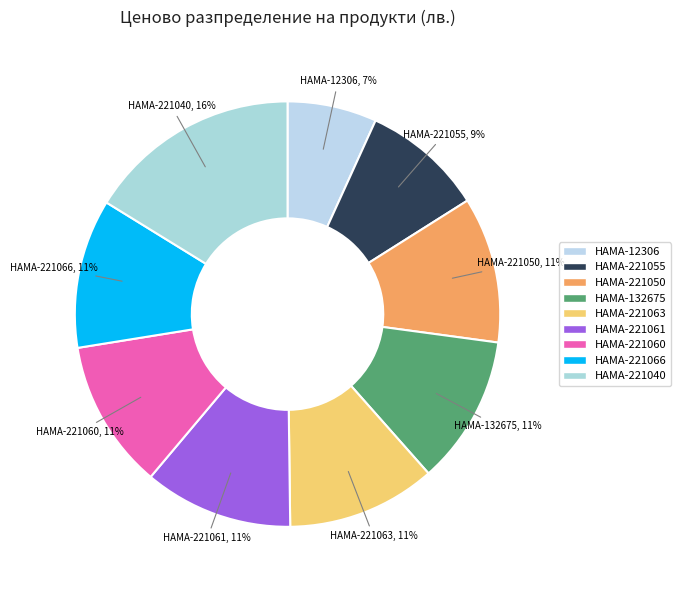

What is the smallest slice in the pie chart?

HAMA-12306